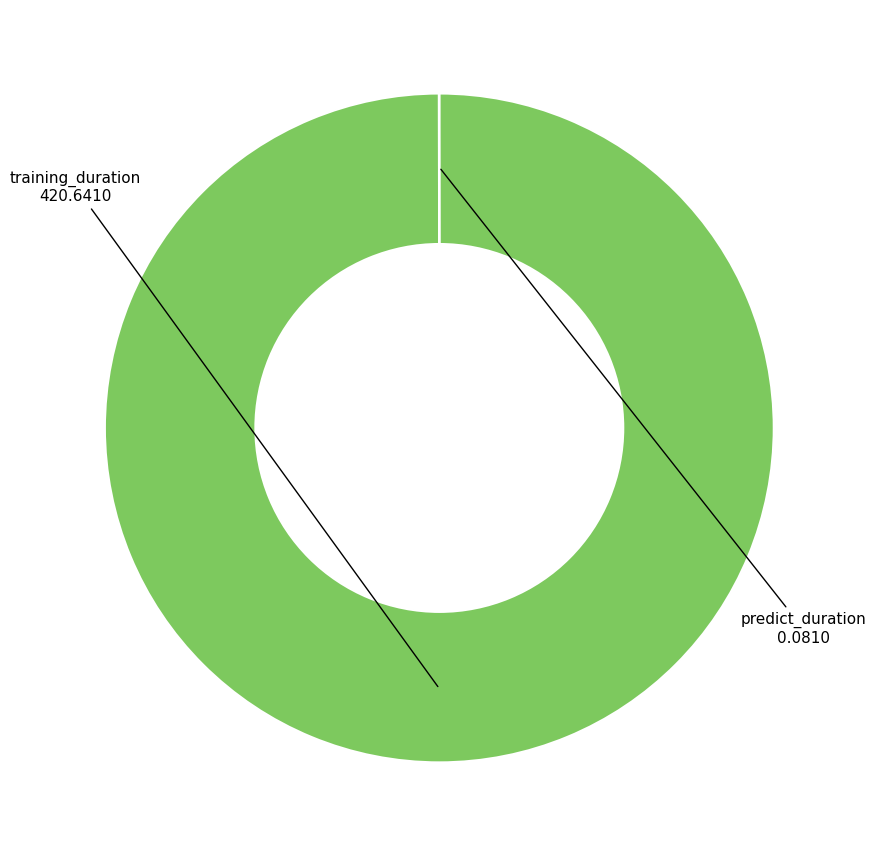

True or false: training_duration accounts for 100% of the total.

True